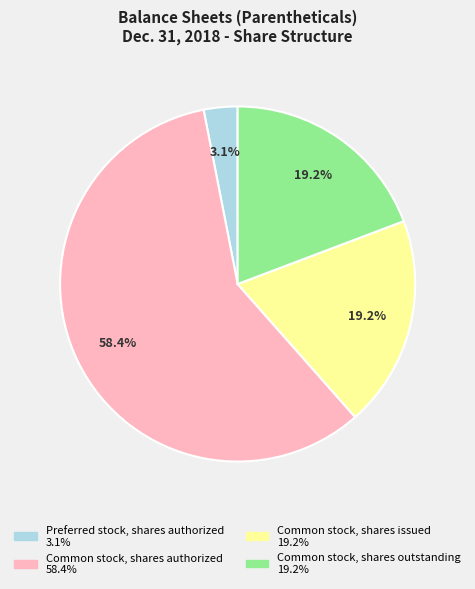

Is Preferred stock, shares authorized the majority of the pie?

No